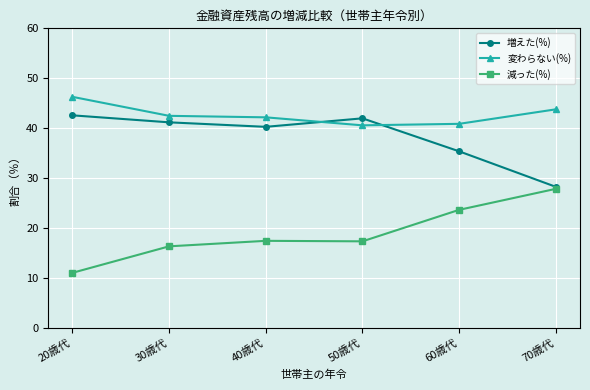

At how many categories does at least one series exceed 38?

6